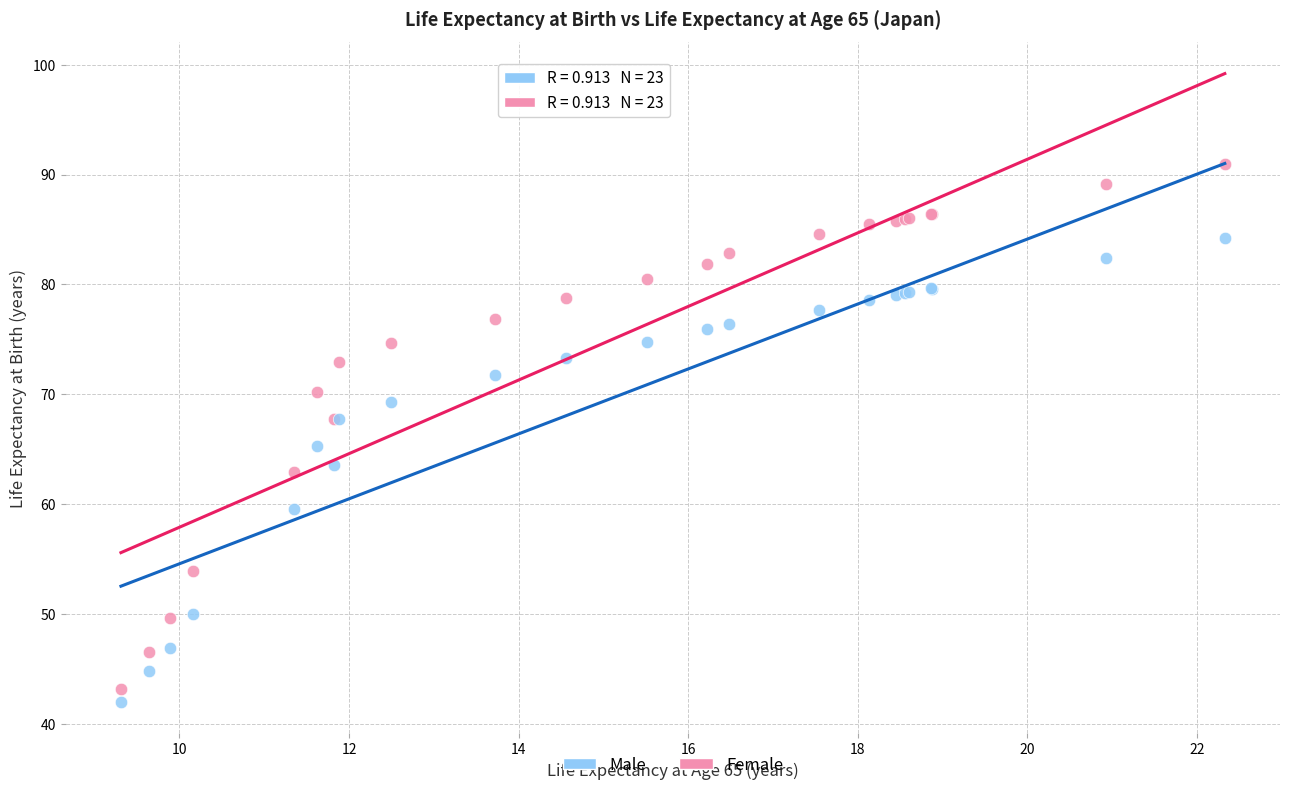

What are all the series names shown in the legend?

Male, Female